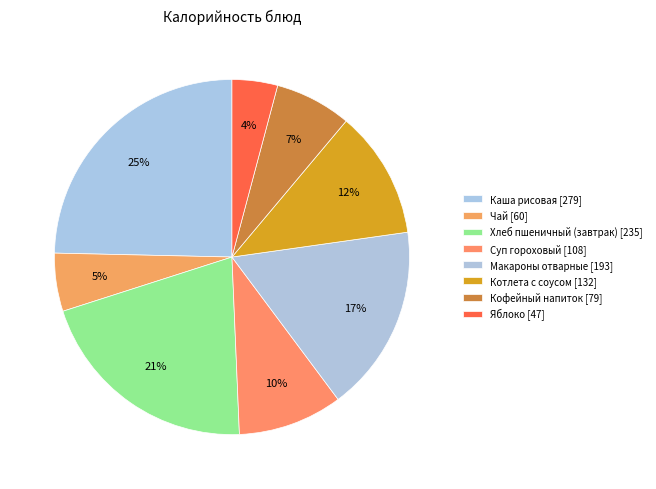

To the nearest percent, what is the difference between the Яблоко and Макароны отварные slice percentages?

13%